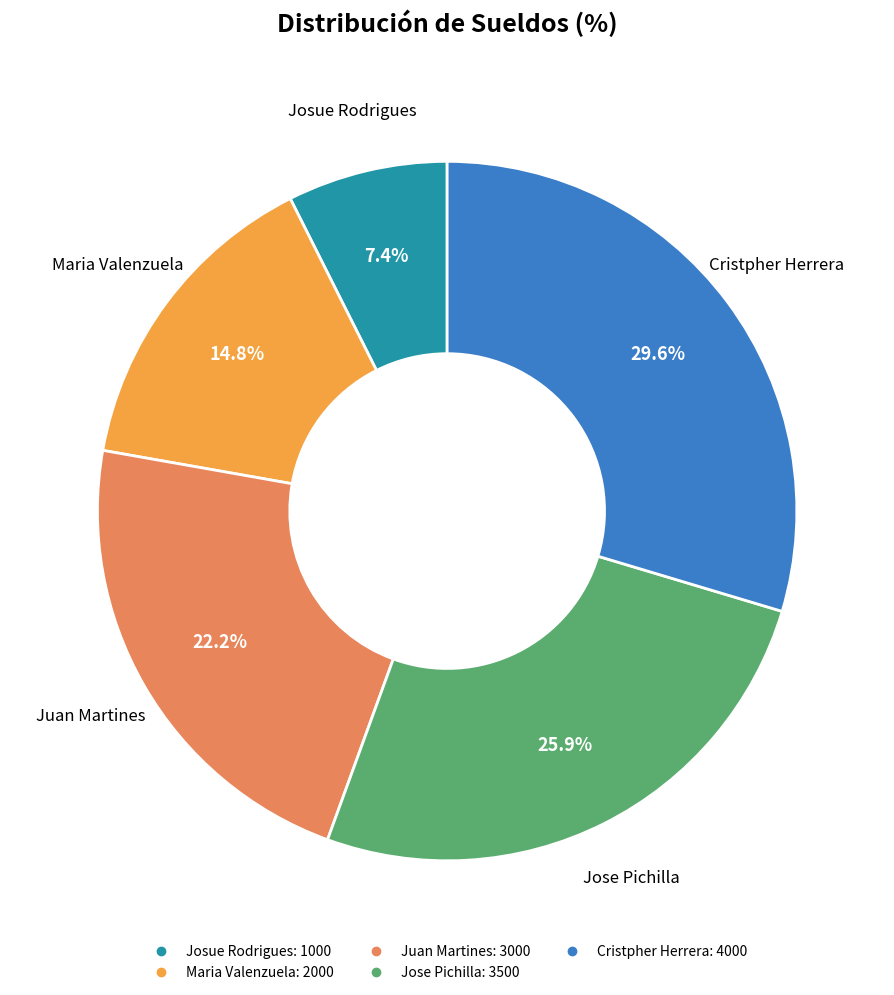

Is it true that Cristpher Herrera is 30% of the pie?

True